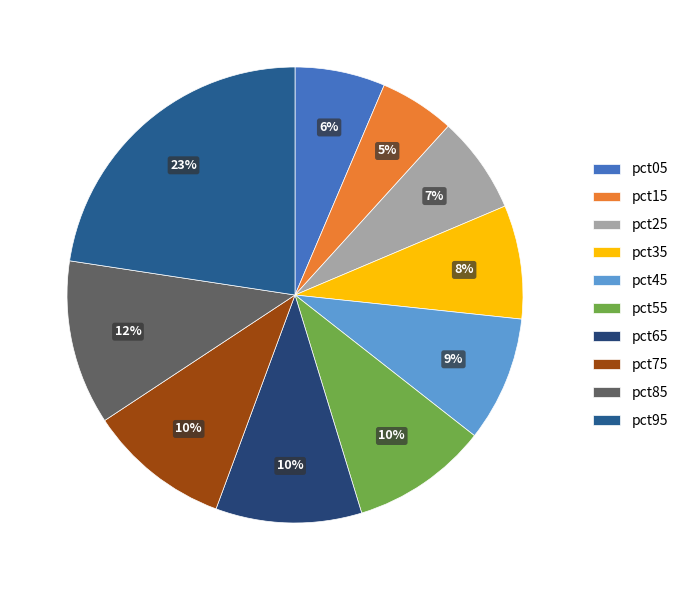

What is the change in value from pct05 to pct95?

+0.4